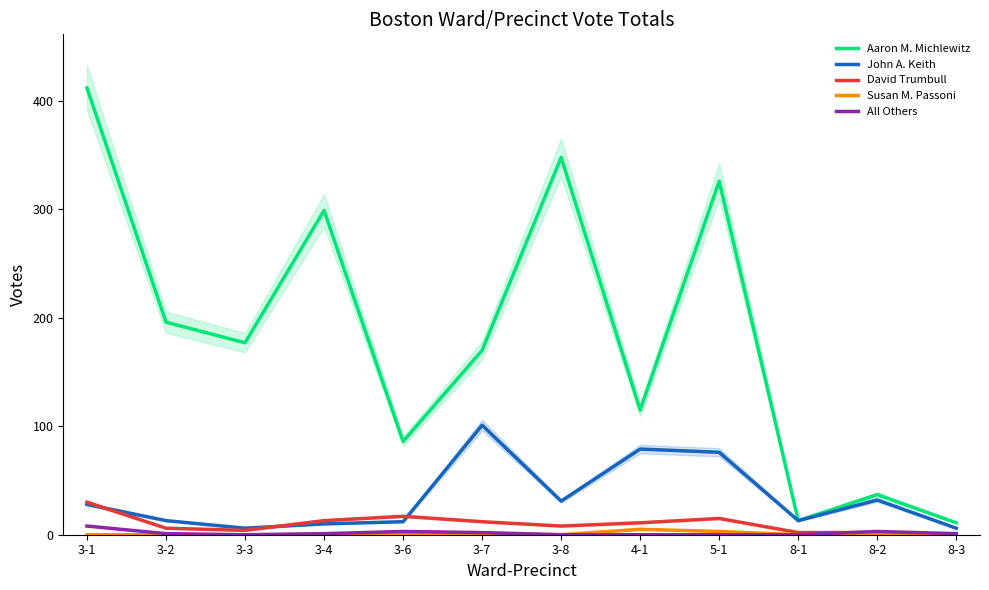

What is the difference between the maximum and minimum values in the Susan M. Passoni series?

5